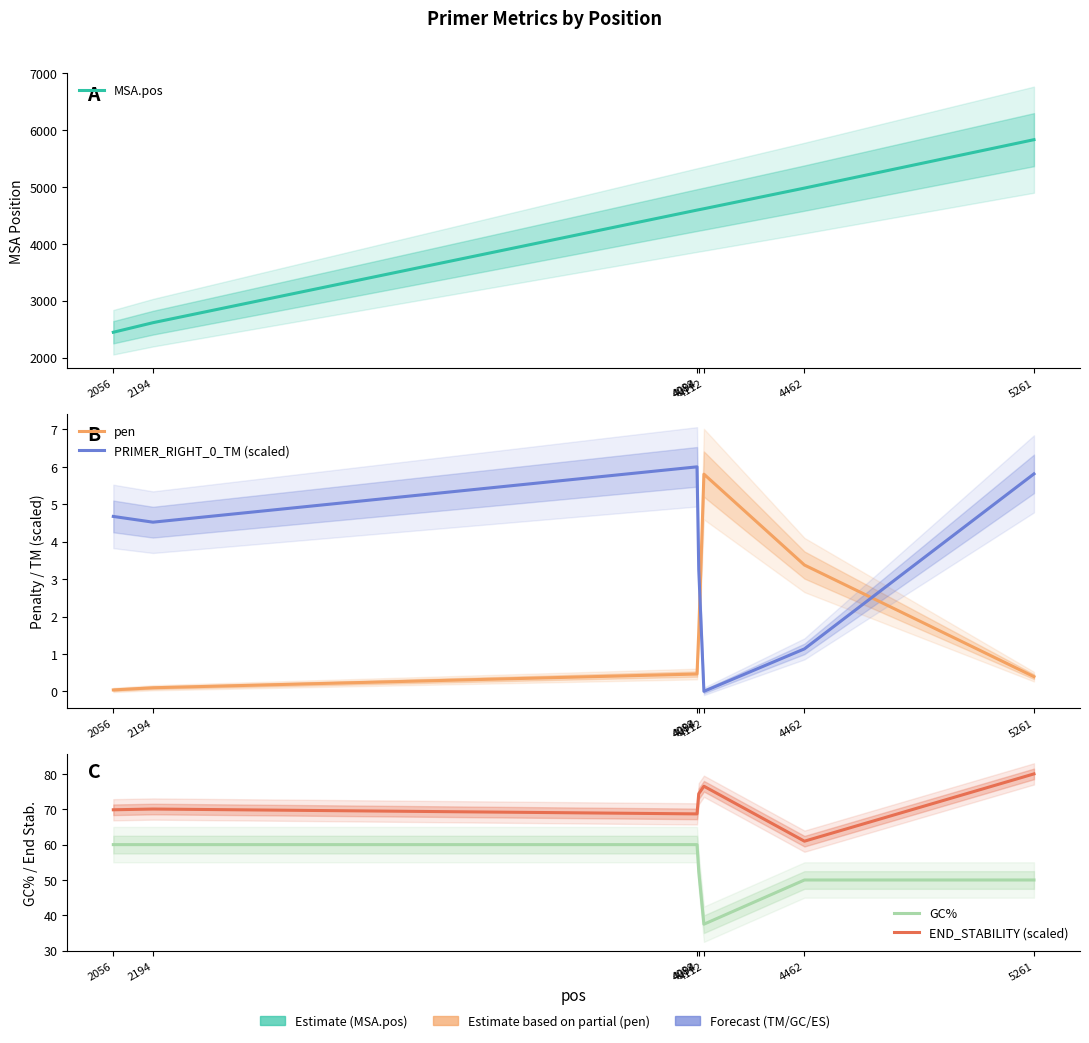

How many data points in MSA.pos are less than 4600?

3